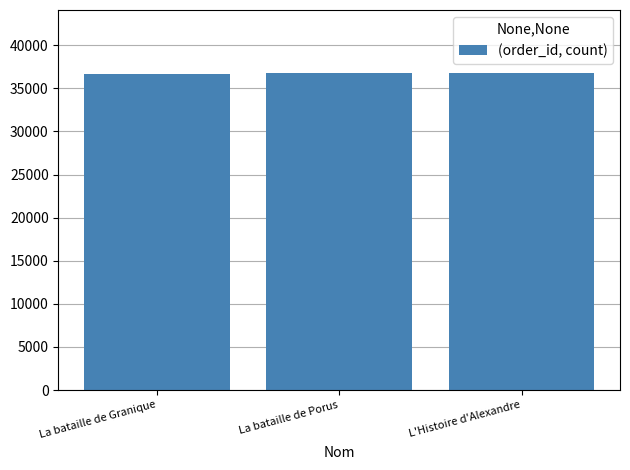

What is the sum of all values?

110212